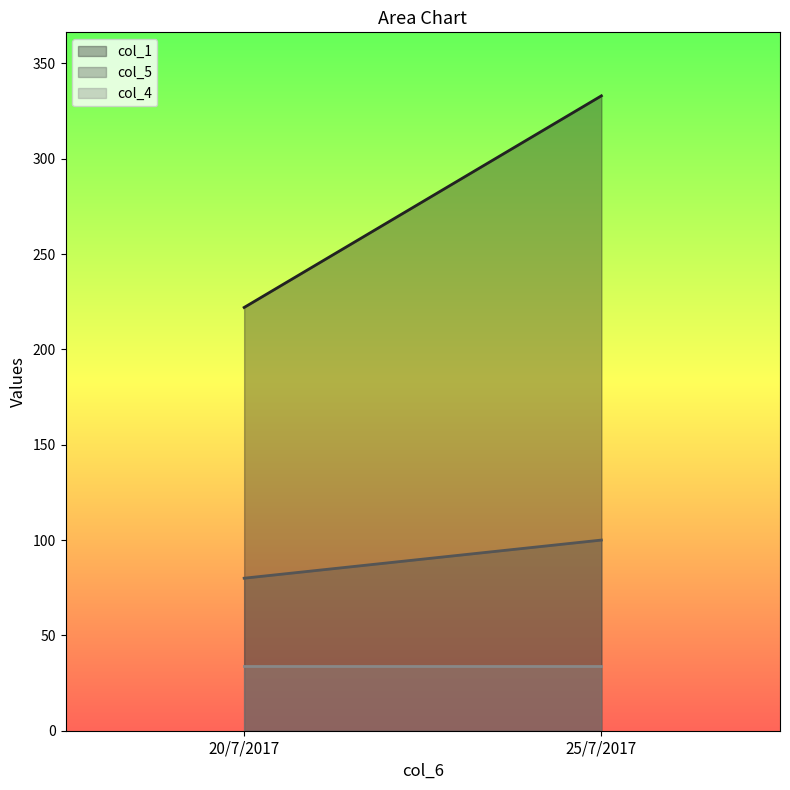

Which series has the largest total across all categories?

col_1